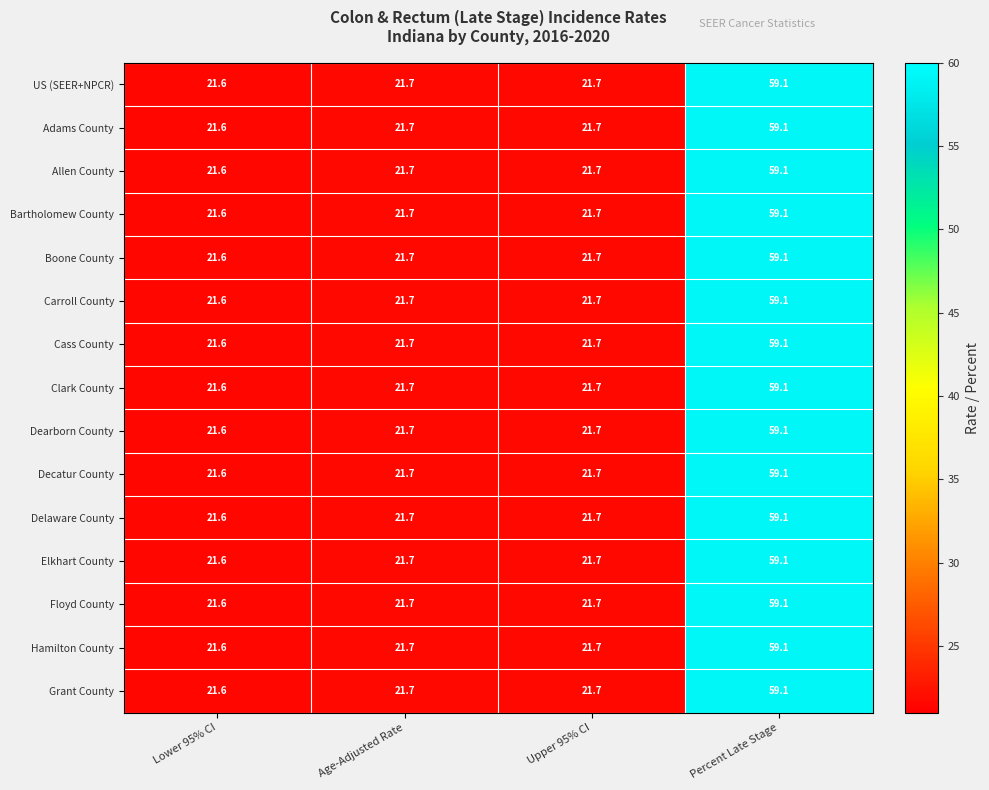

The value of Adams County at Upper 95% CI is 4.4. True or false?

False